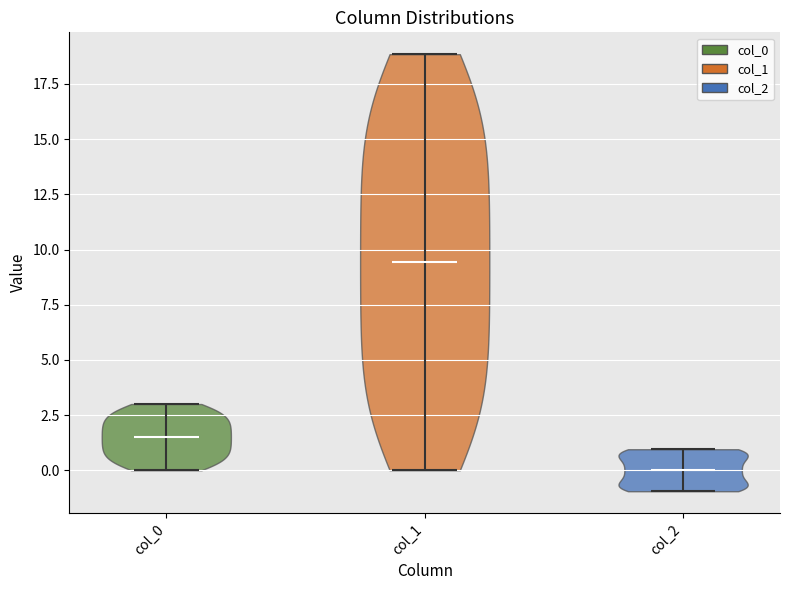

Where does the median line of the violin for col_0 sit on the y-axis? The values are not printed on the chart, so give them approximately, as read against the axis.

1.5